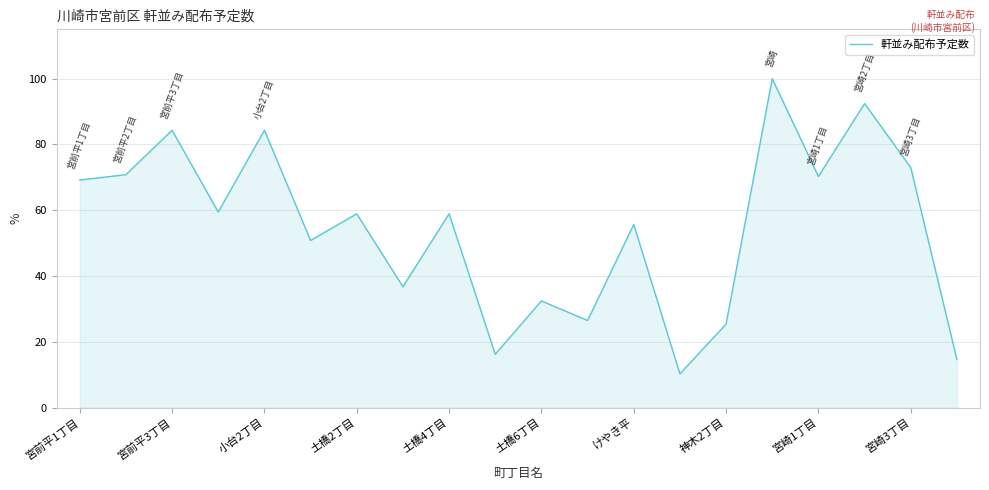

How many lines are shown in the chart?

1